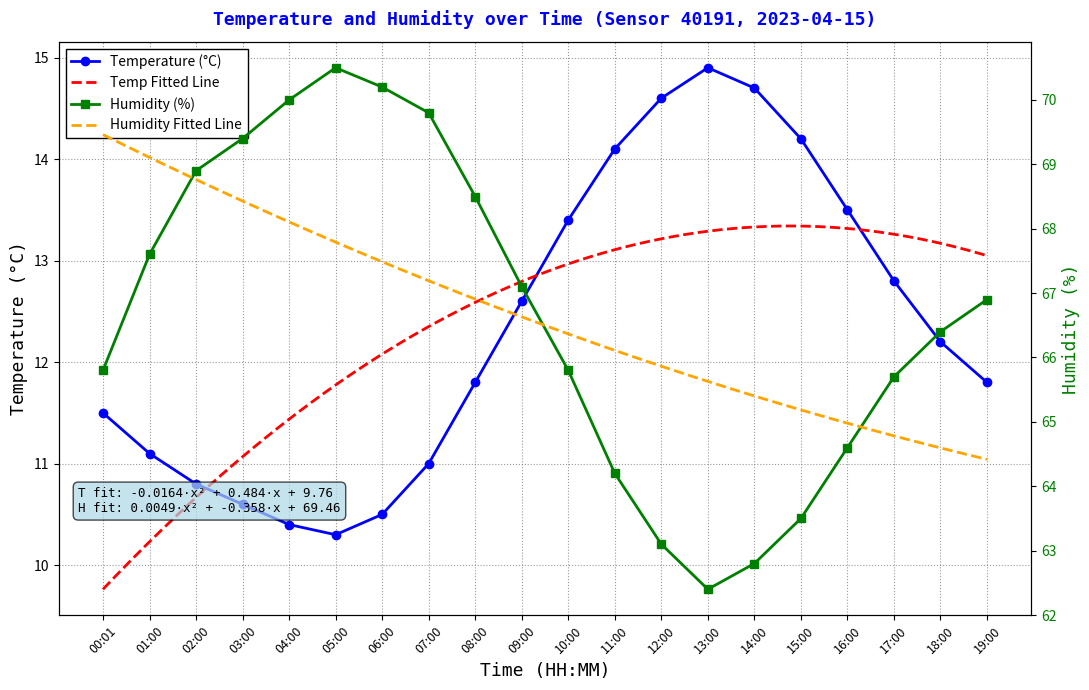

True or false: temperature has a value of 18.7 at 18:00.

False